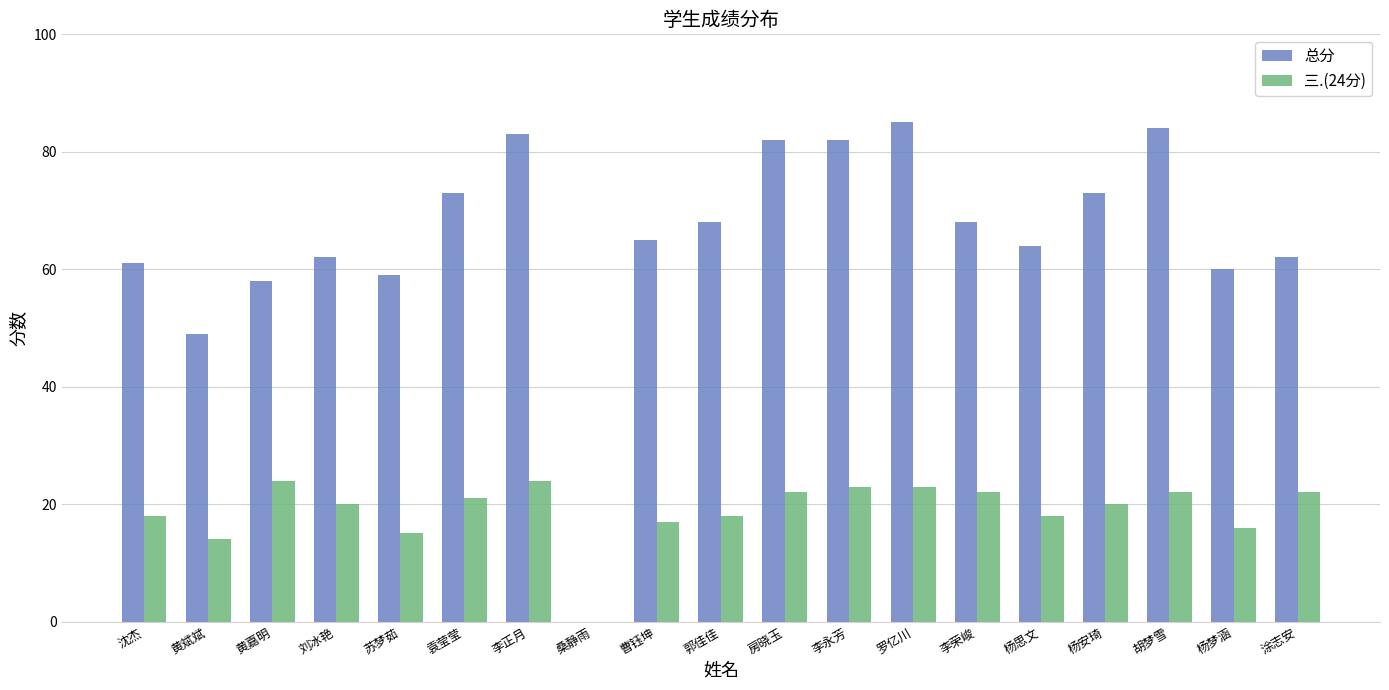

At which category does the chart reach its peak across all series?

罗亿川